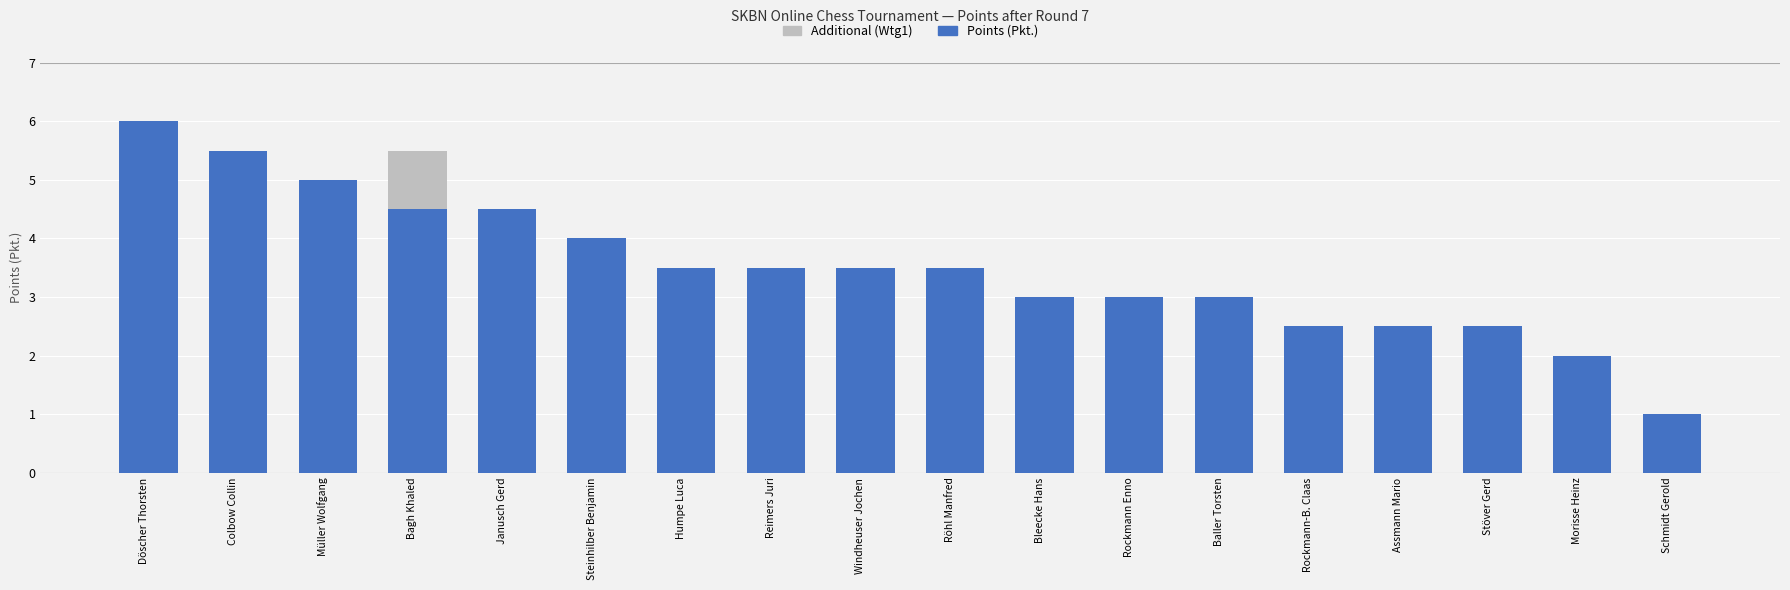

At which category is the sum across all series the highest?

Döscher Thorsten